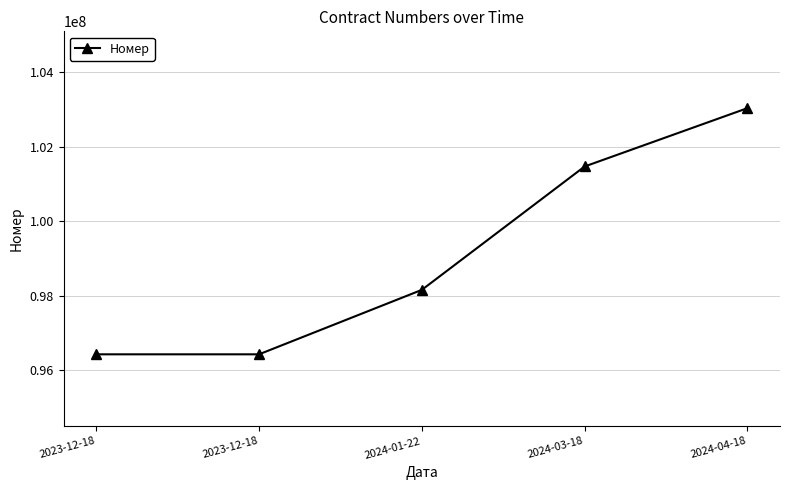

Approximately how many times larger is the value at 2023-12-18 compared to 2023-12-18?

1.0